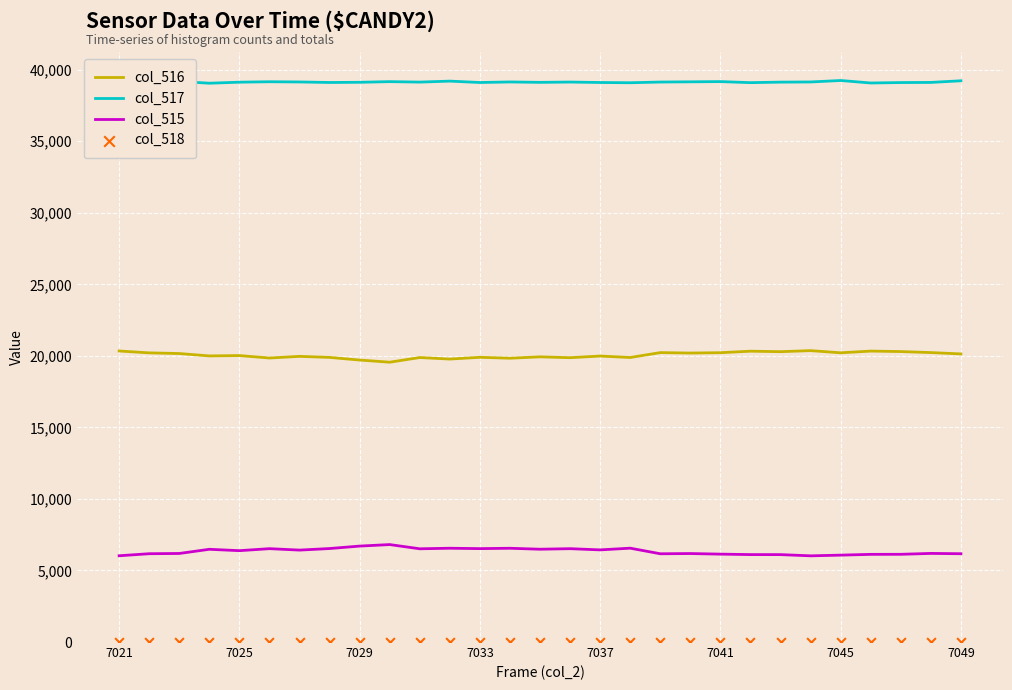

Is the value of col_517 at 27 greater than the value of col_518 at 11?

Yes